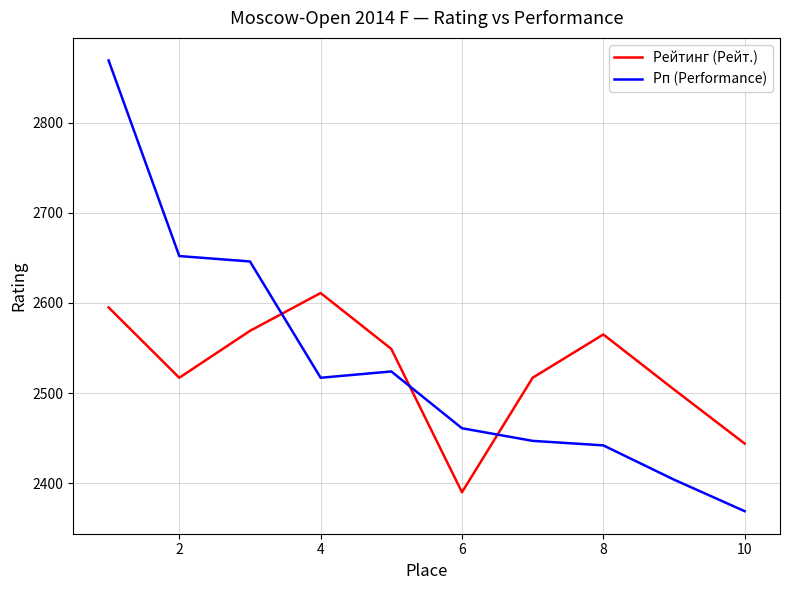

Does the chart have visible grid lines?

Yes